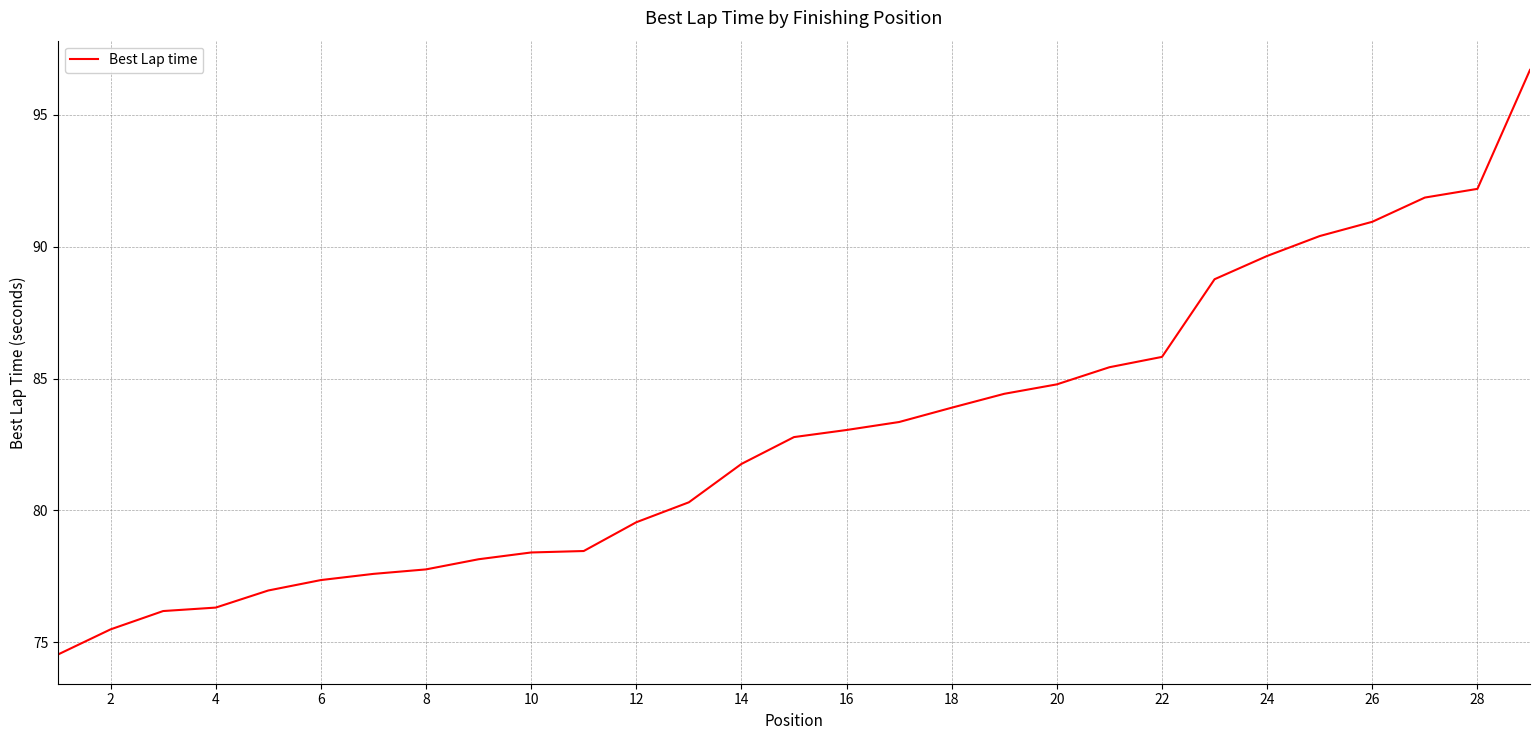

What is the minimum value shown in the chart?

74.5